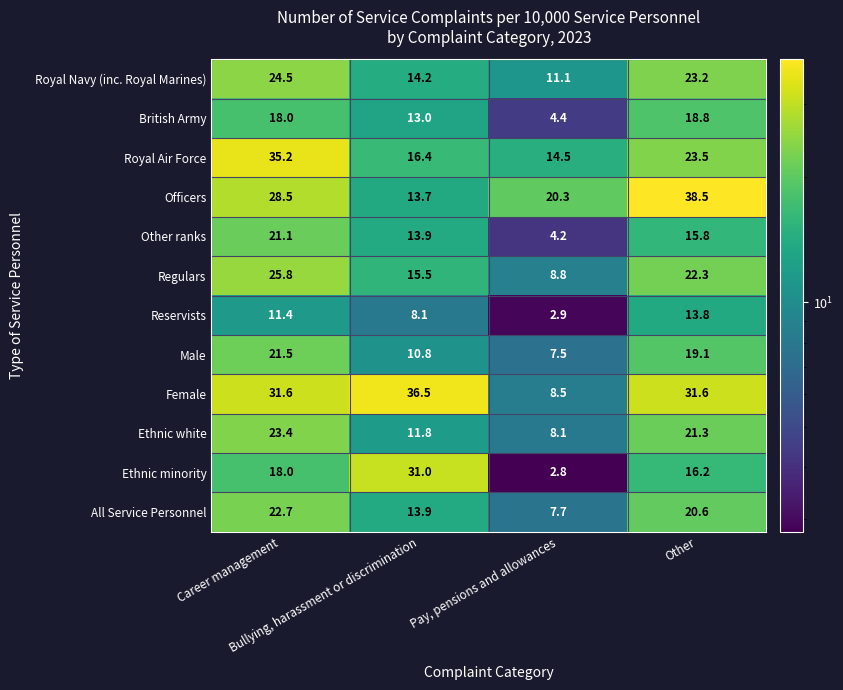

Which series has the largest range (max minus min)?

Ethnic minority